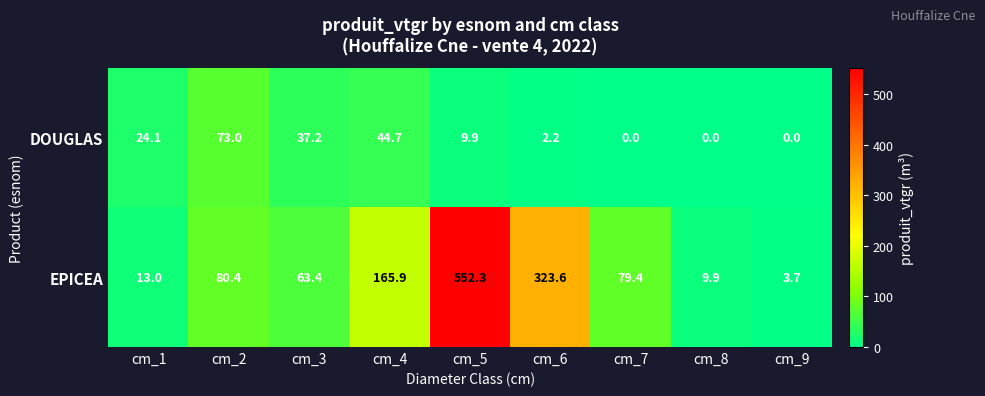

What is the approximate value of DOUGLAS at cm_1?

24.1